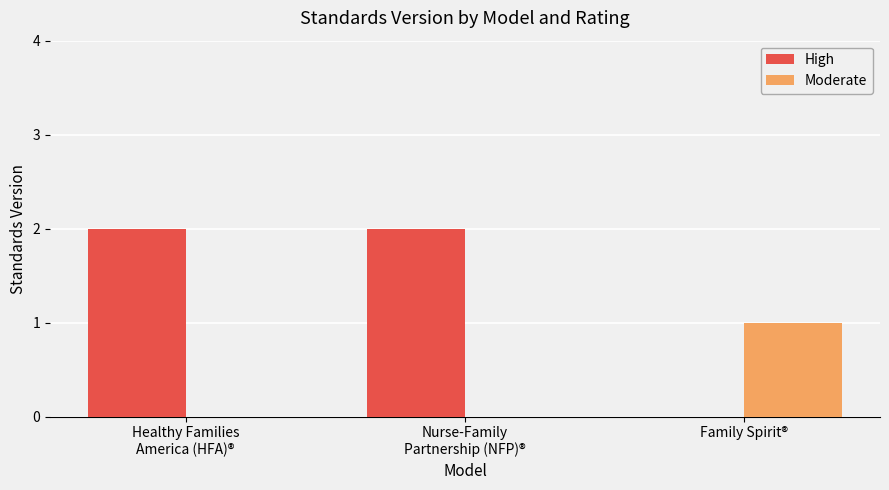

At which label does Moderate reach its peak?

Family Spirit®